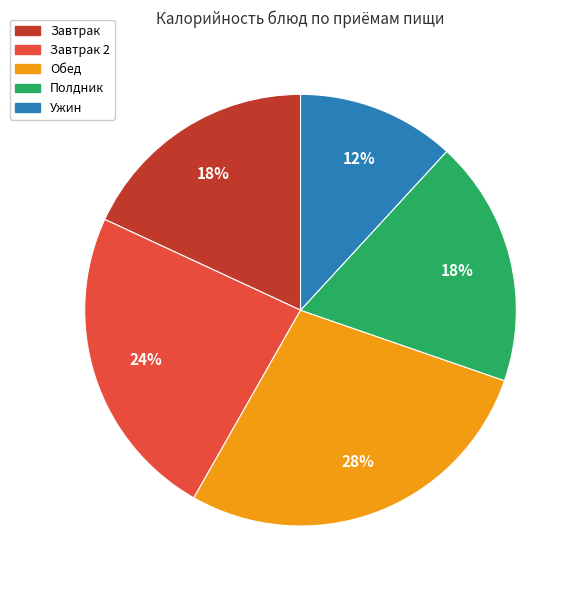

Is the sum of Обед and Завтрак 2 greater than half?

Yes